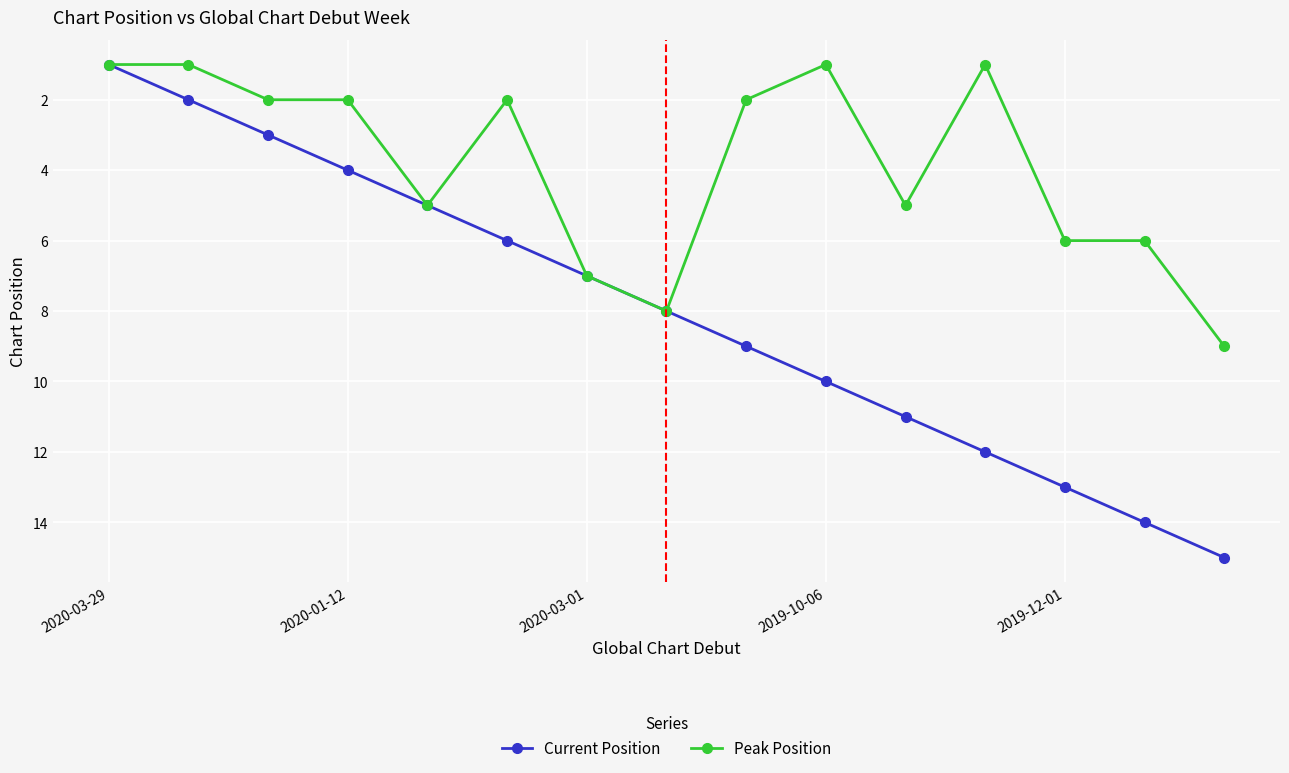

What is the highest value of the Current Position series?

15